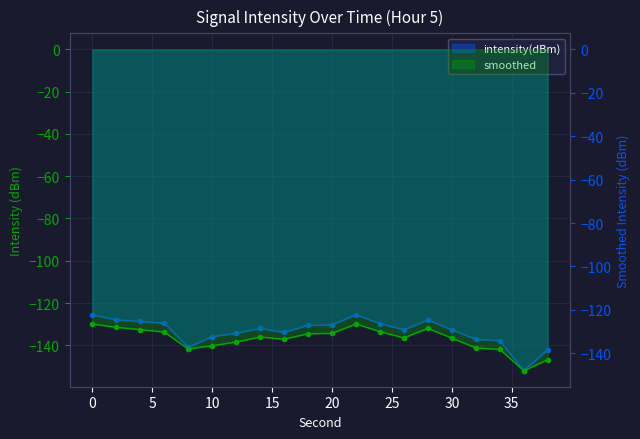

True or false: smoothed has more than 2 interior local peaks.

True